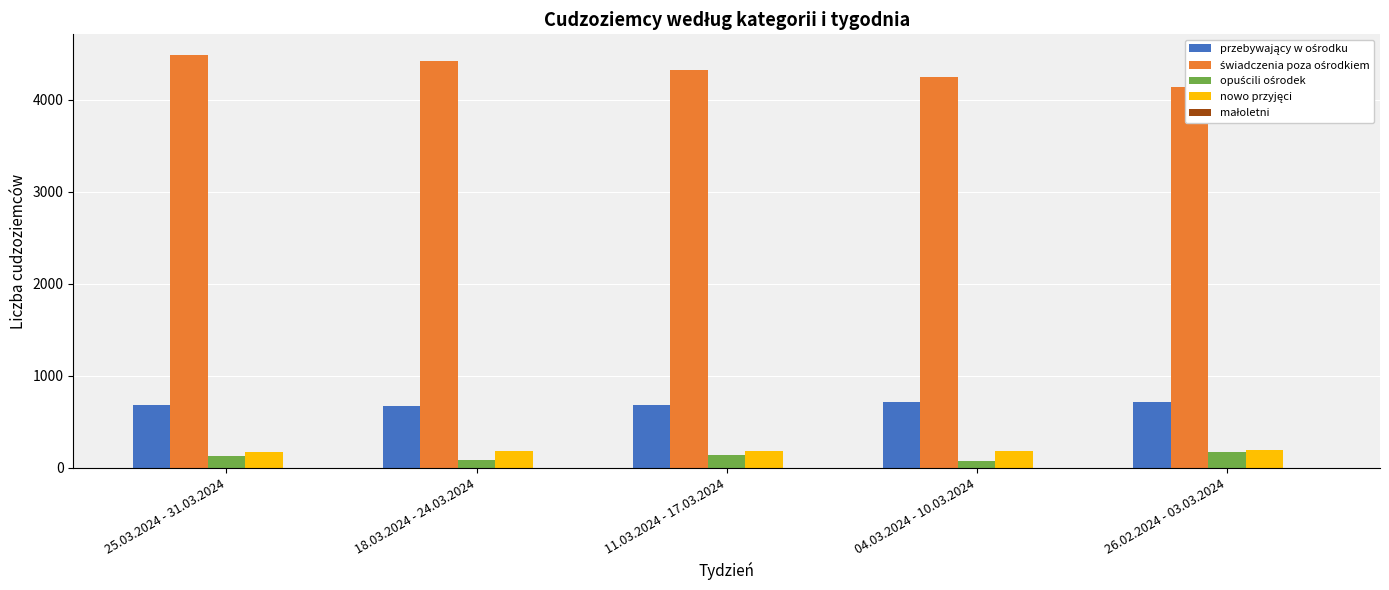

Which series changed the most between 04.03.2024 - 10.03.2024 and 26.02.2024 - 03.03.2024?

świadczenia poza ośrodkiem